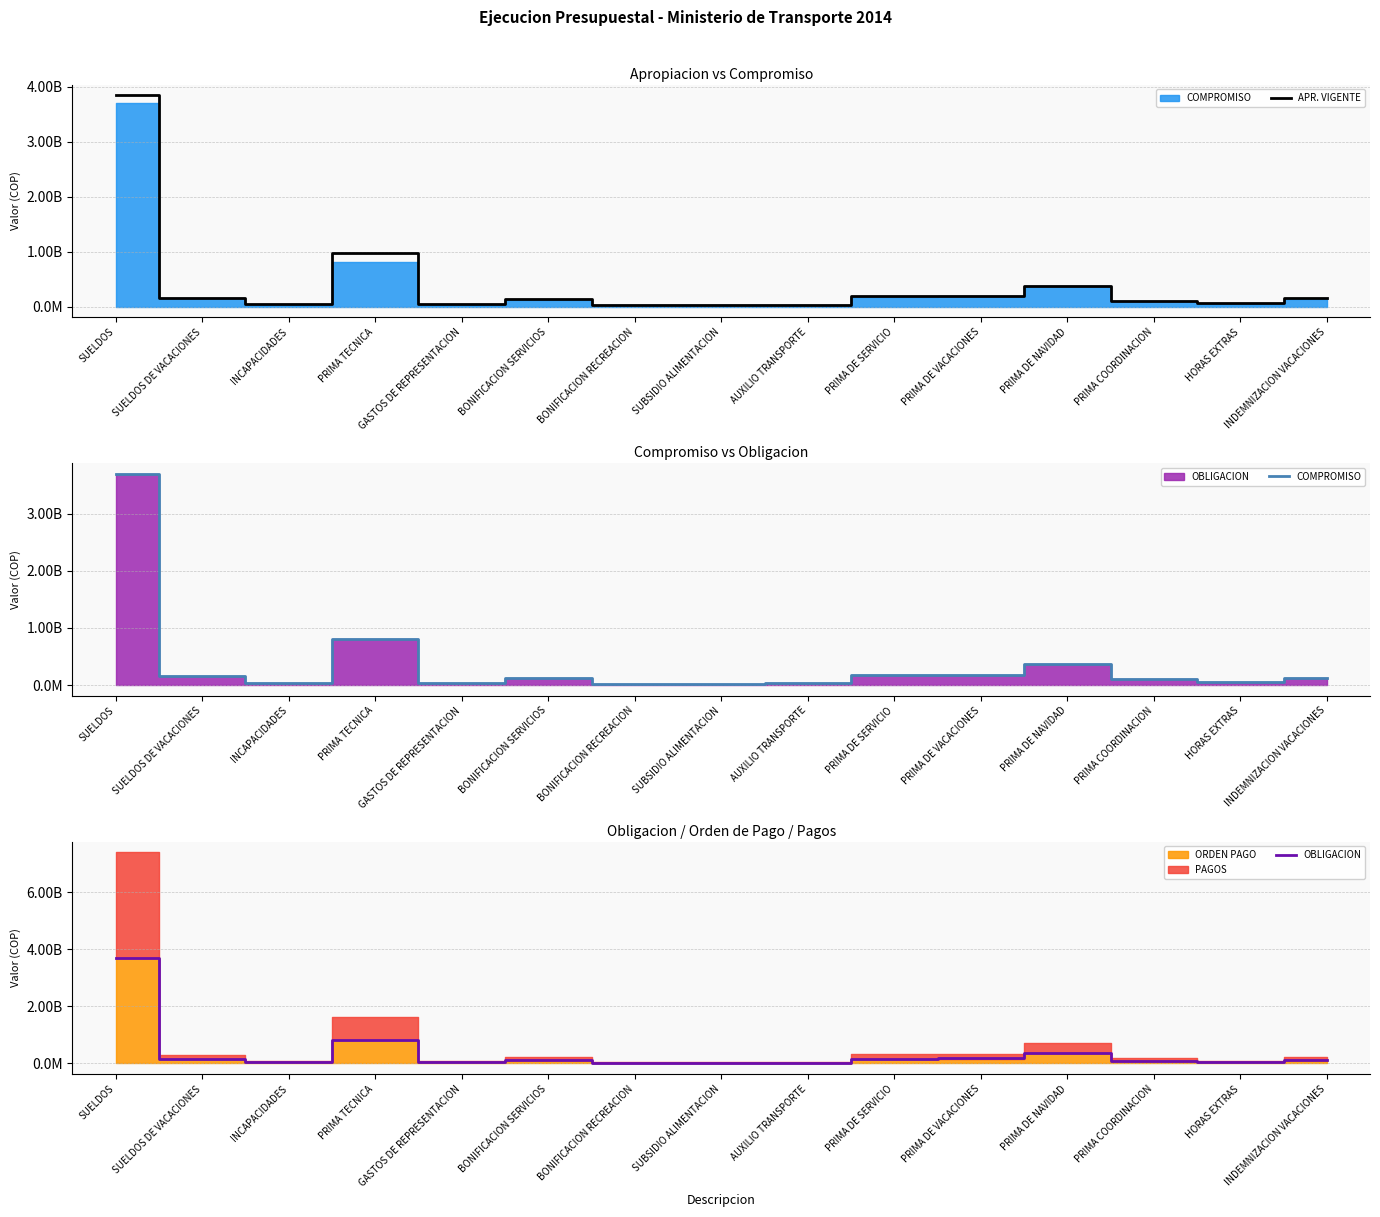

Where is APR. VIGENTE nearest to the value 1936550000?

PRIMA TECNICA